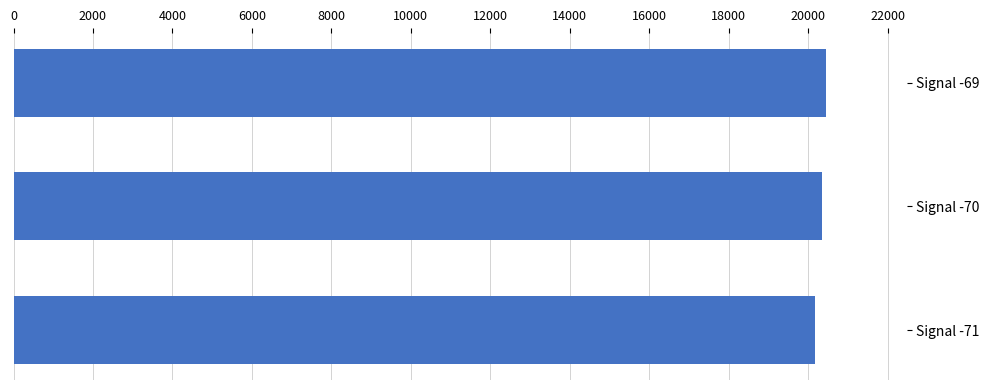

What is the ratio of the value at Signal -70 to the value at Signal -71?

1.0